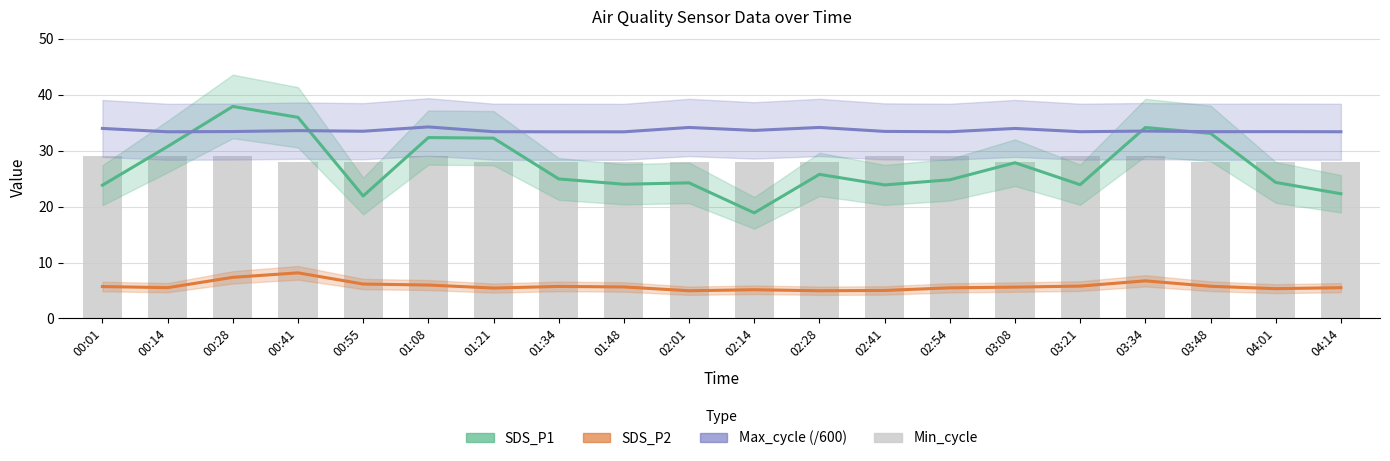

Is it true that SDS_P1 equals 24.3 at 04:01?

True